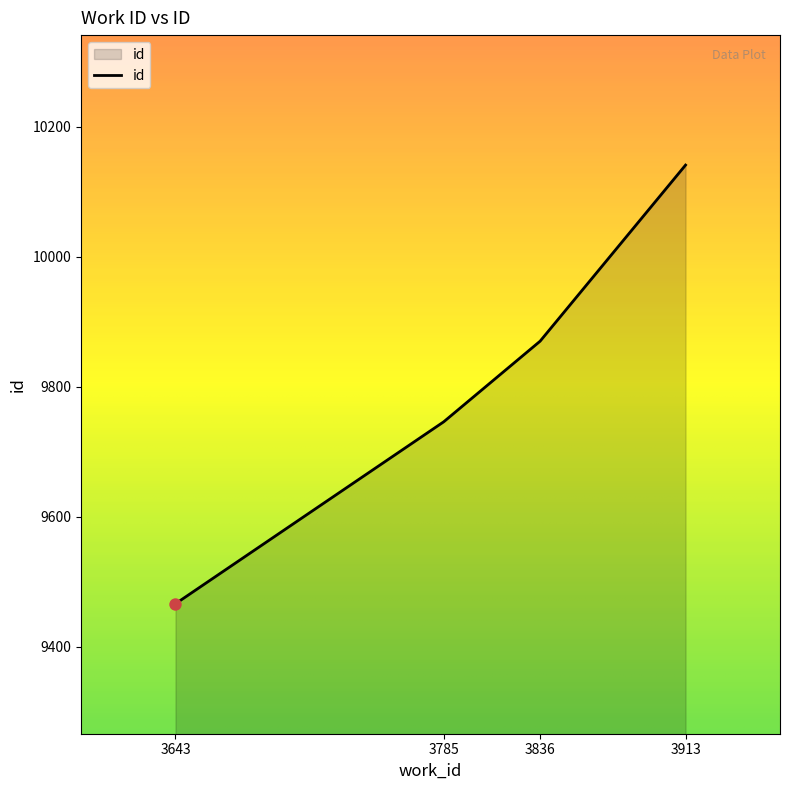

What is the change in value from 3785 to 3913?

+395